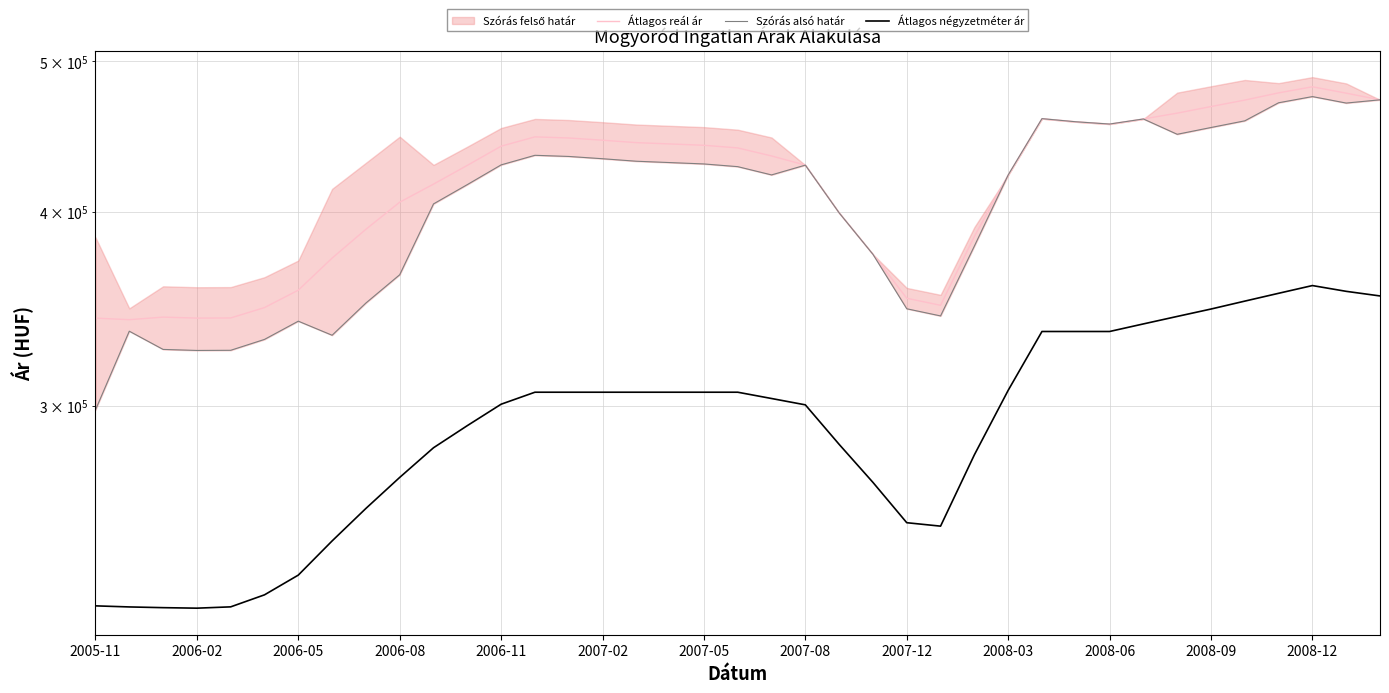

Which series has the largest total across all categories?

Átlagos reál ár